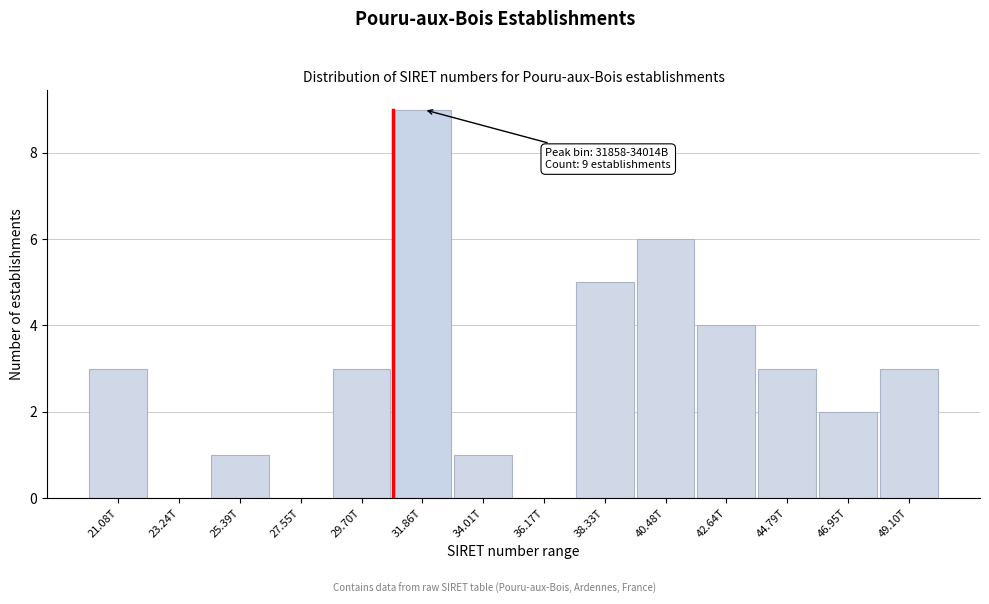

Reading left to right, extract all data points from this chart.

21.08T=3	23.24T=0	25.39T=1	27.55T=0	29.70T=3	31.86T=9	34.01T=1	36.17T=0	38.33T=5	40.48T=6	42.64T=4	44.79T=3	46.95T=2	49.10T=3